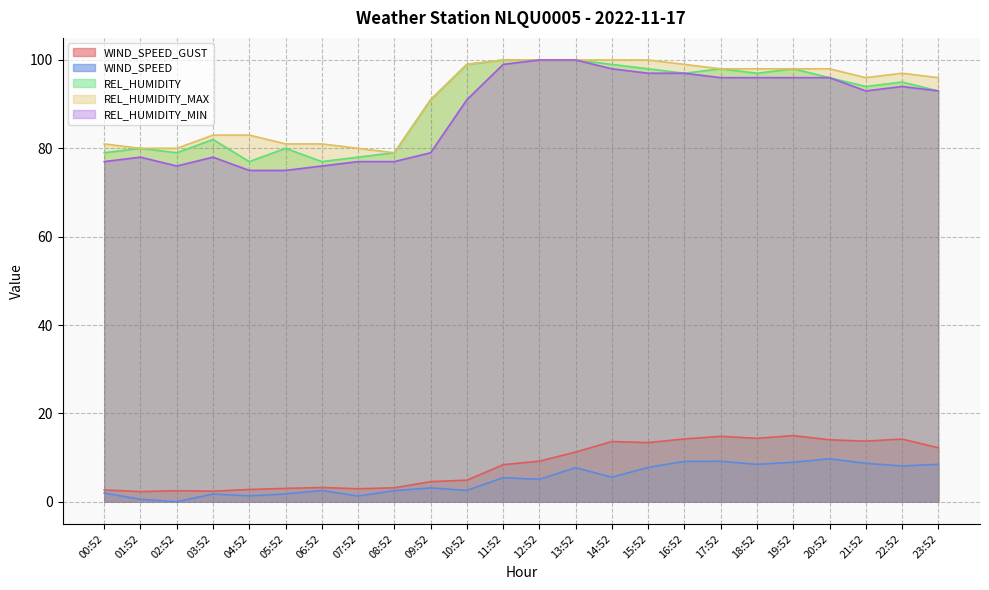

Does the chart have visible grid lines?

Yes